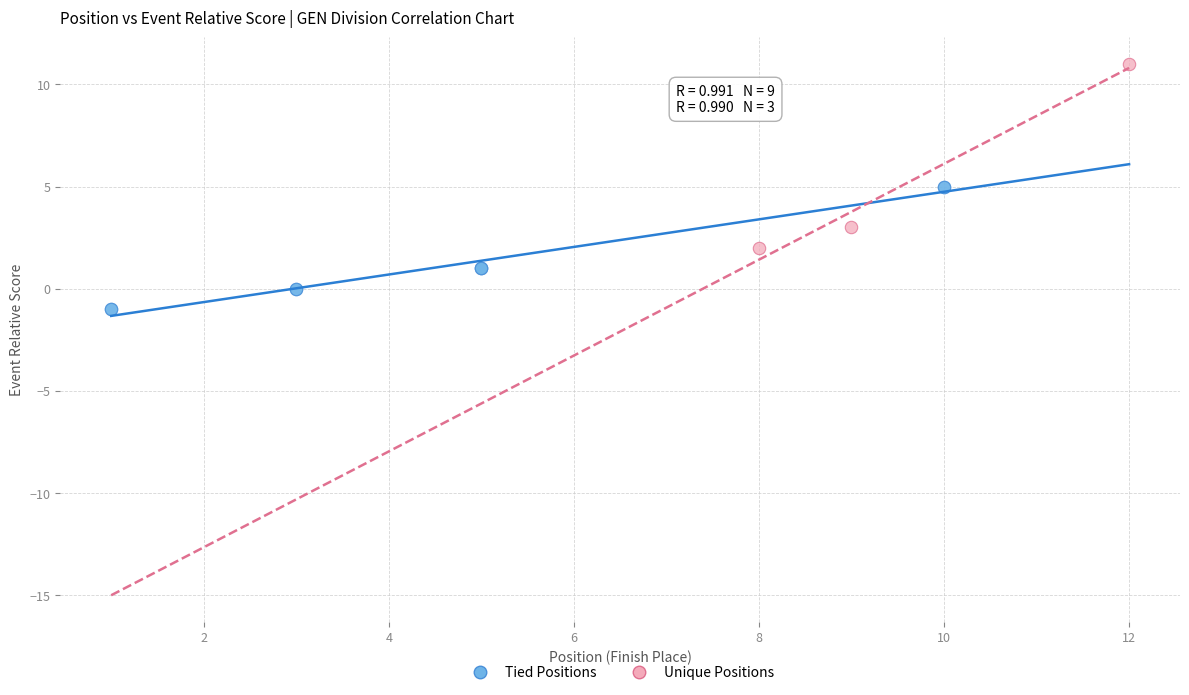

Which series contains the lowest Y value?

Tied Positions